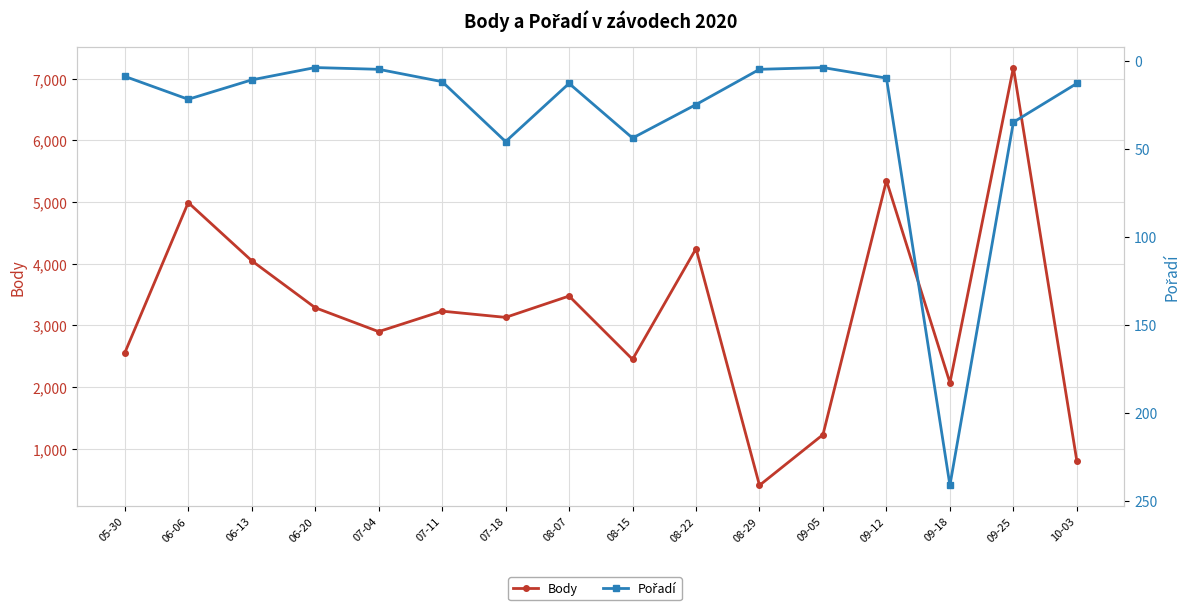

Reading right to left, extract all data points from this chart.

Body: 797	7180	2068	5346	1226	404	4243	2447	3474	3128	3229	2897	3285	4047	4990	2552
Pořadí: 13	35	241	10	4	5	25	44	13	46	12	5	4	11	22	9